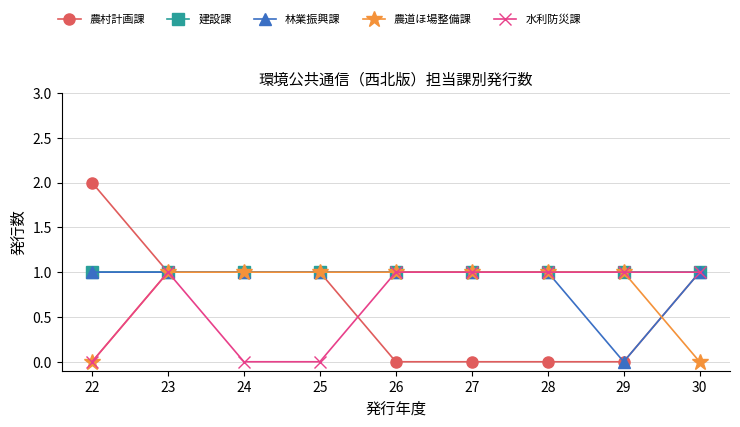

Is the value of 建設課 at 28 greater than the value of 林業振興課 at 29?

Yes